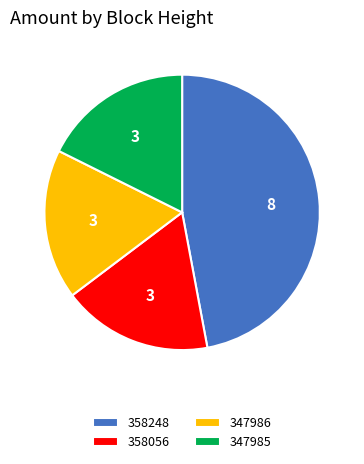

Which slice is the largest?

358248